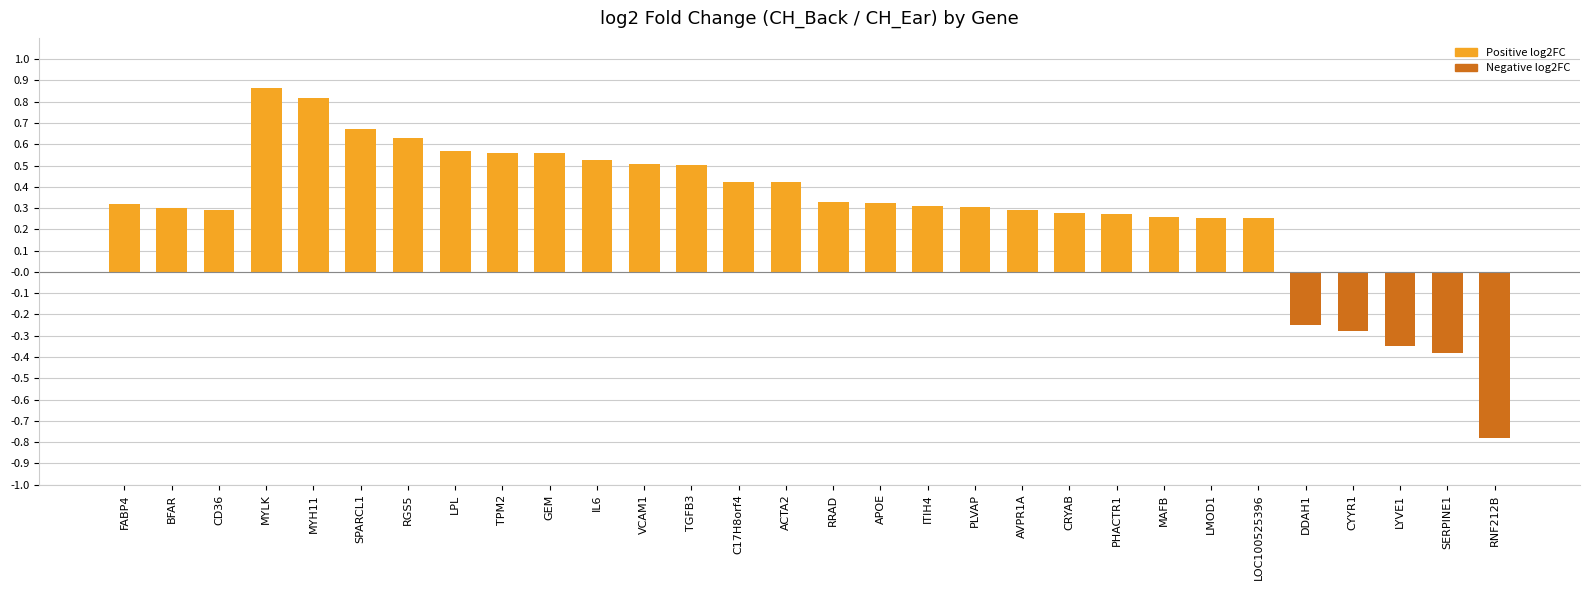

The chart shows a value of 0.3 at PLVAP. True or false?

True